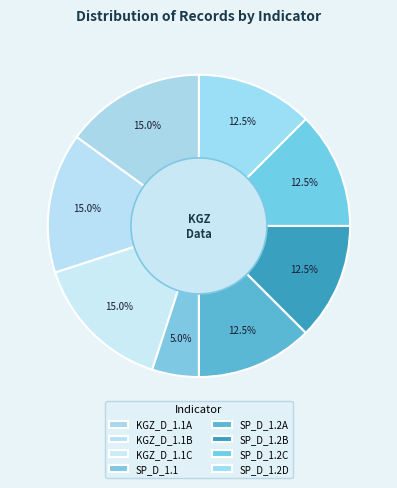

How many slices are in this pie chart?

8